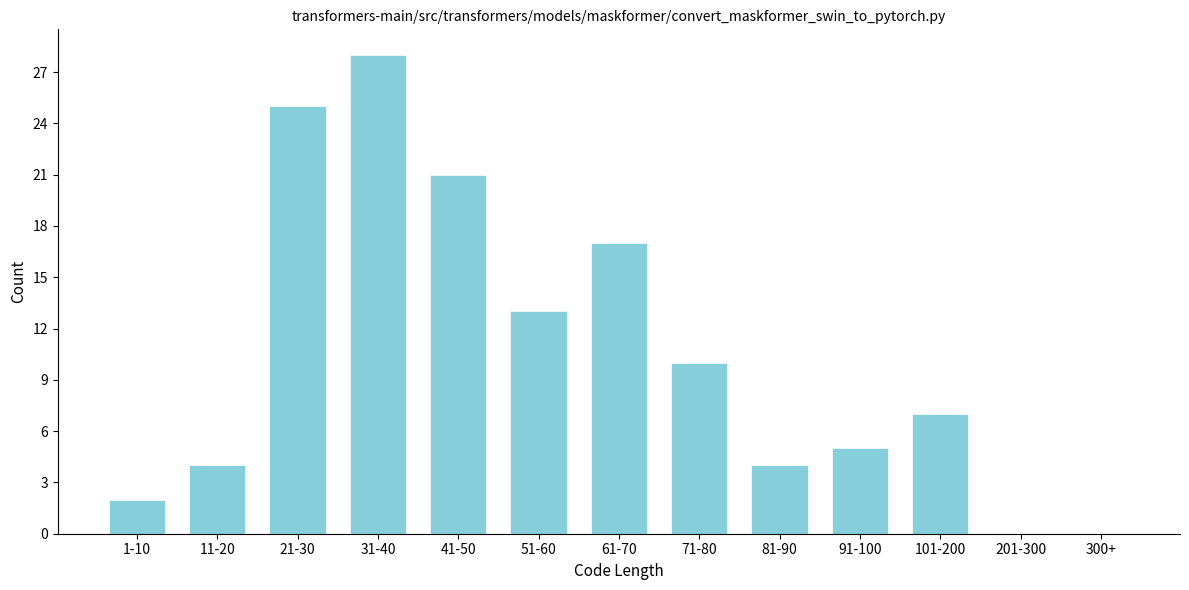

Reading right to left, what are all the values shown in this chart?

300+=0	201-300=0	101-200=7	91-100=5	81-90=4	71-80=10	61-70=17	51-60=13	41-50=21	31-40=28	21-30=25	11-20=4	1-10=2